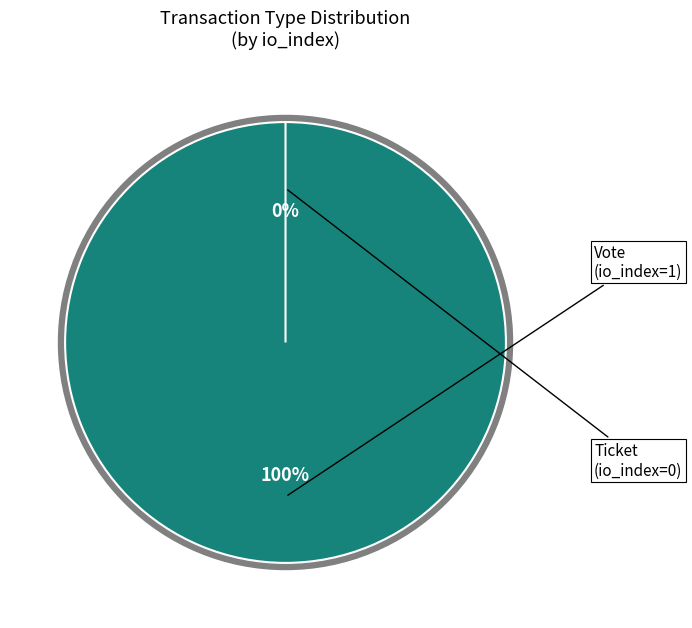

To the nearest percent, what is the average slice percentage?

50%